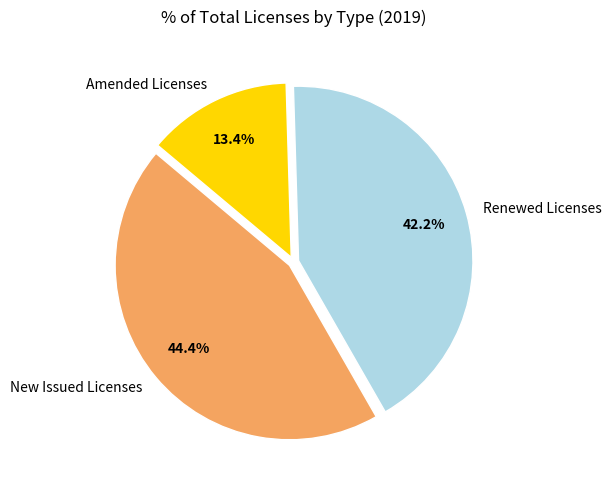

What percentage do Renewed Licenses and New Issued Licenses together represent?

86.6%